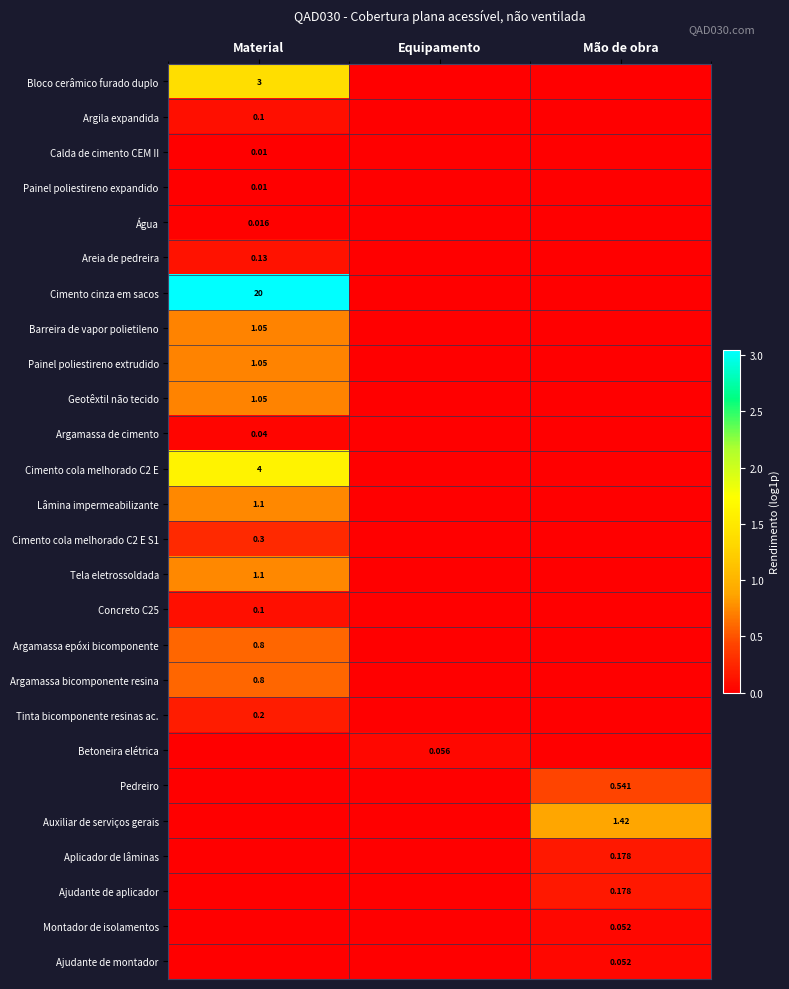

List the series in order of their peak value, highest first.

Cimento cinza em sacos, Cimento cola melhorado C2 E, Bloco cerâmico furado duplo, Auxiliar de serviços gerais, Lâmina impermeabilizante, Tela eletrossoldada, Barreira de vapor polietileno, Painel poliestireno extrudido, Geotêxtil não tecido, Argamassa epóxi bicomponente, Argamassa bicomponente resina, Pedreiro, Cimento cola melhorado C2 E S1, Tinta bicomponente resinas ac., Aplicador de lâminas, Ajudante de aplicador, Areia de pedreira, Argila expandida, Concreto C25, Betoneira elétrica, Montador de isolamentos, Ajudante de montador, Argamassa de cimento, Água, Calda de cimento CEM II, Painel poliestireno expandido